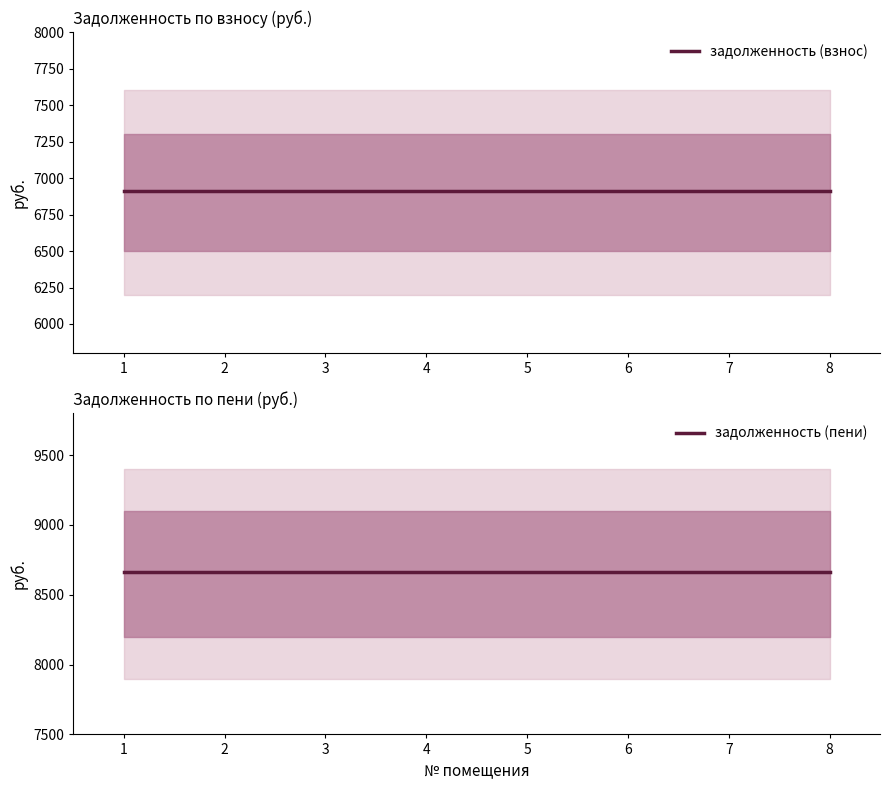

True or false: задолженность (взнос) and задолженность (пени) intersect in this chart.

False